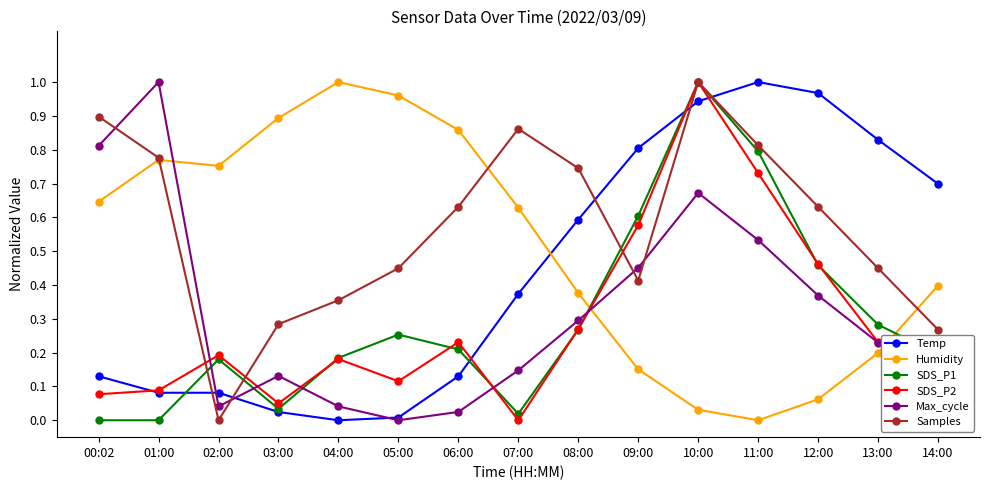

What position from the right is 08:00?

7